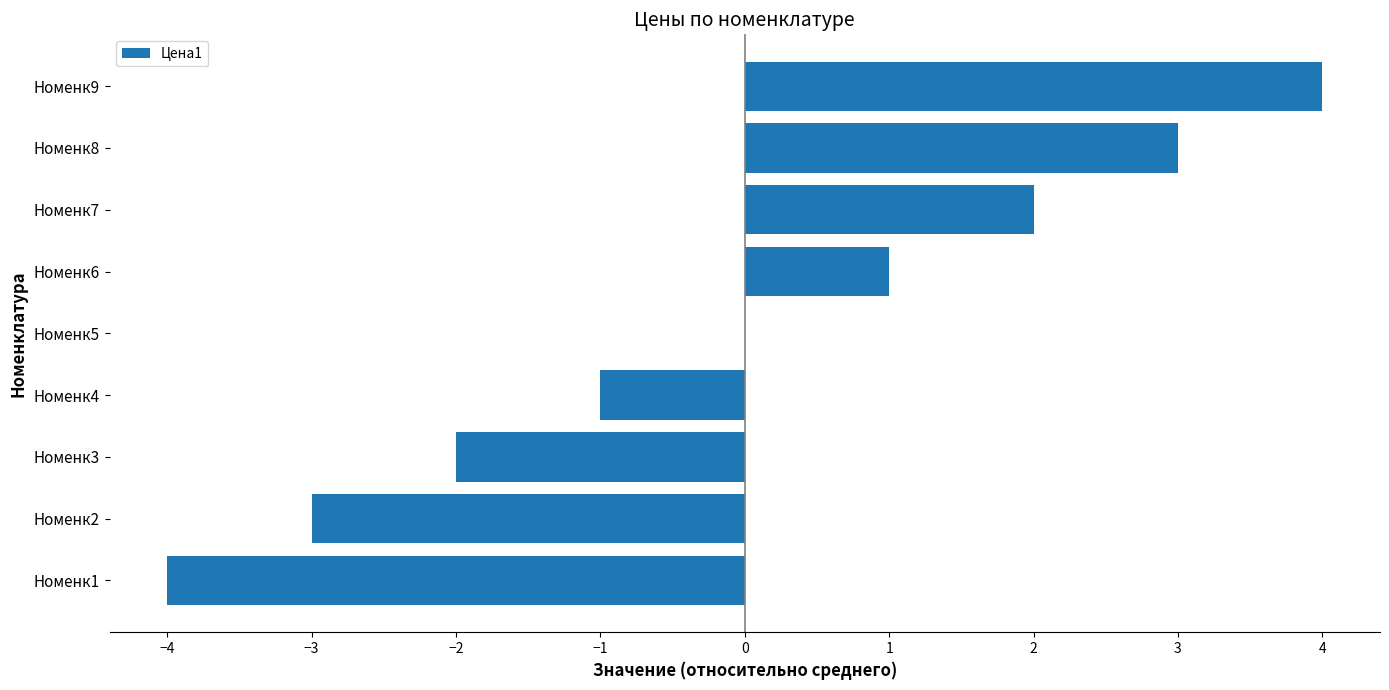

What is the sum of the values at Номенк9 and Номенк8?

7